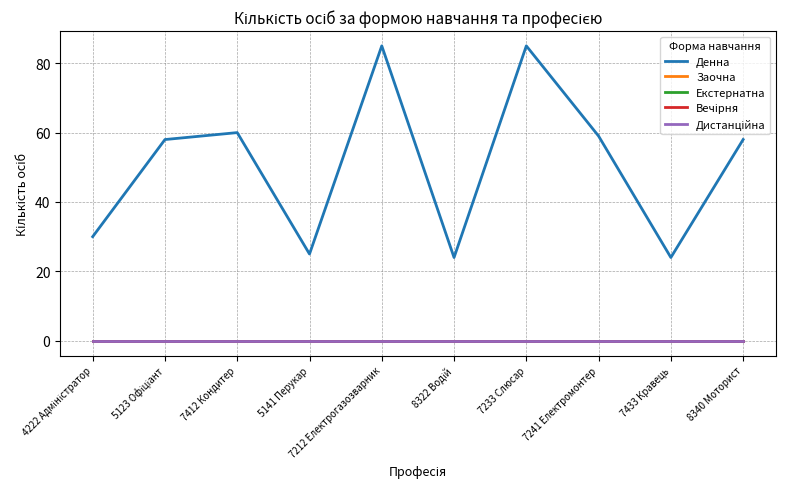

Which series changed the most between 7212 Електрогазозварник and 7233 Слюсар?

Денна